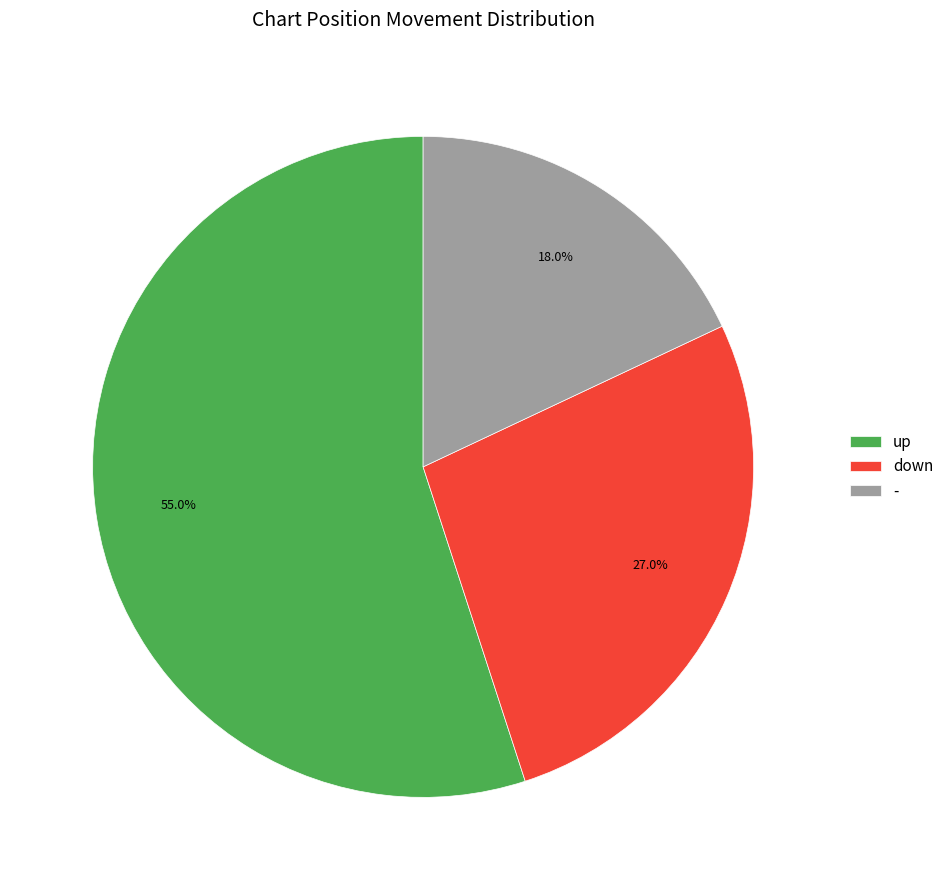

The up slice represents 70% of the pie. True or false?

False